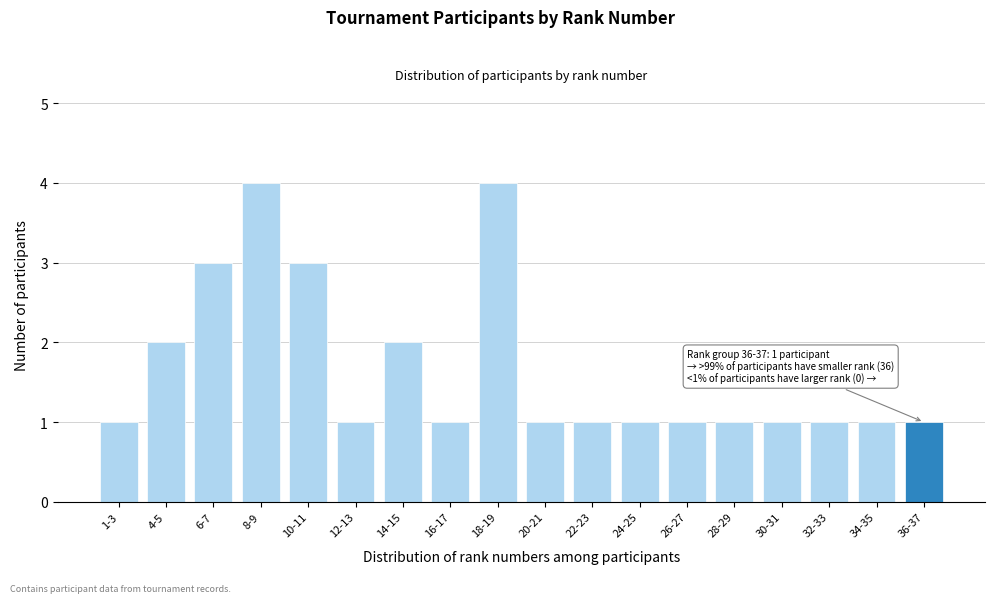

Reading right to left, transcribe all the data shown in this chart.

36-37=1	34-35=1	32-33=1	30-31=1	28-29=1	26-27=1	24-25=1	22-23=1	20-21=1	18-19=4	16-17=1	14-15=2	12-13=1	10-11=3	8-9=4	6-7=3	4-5=2	1-3=1